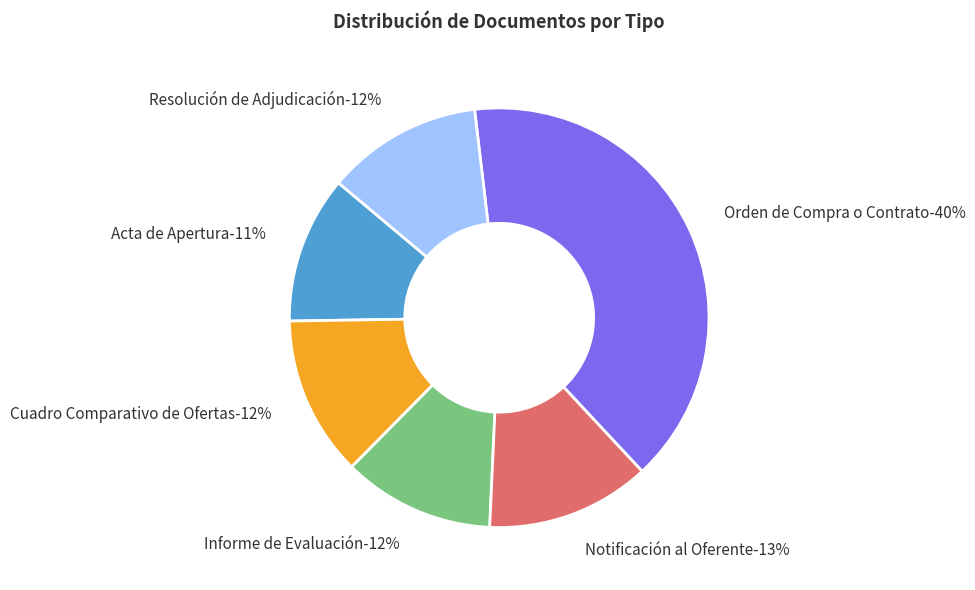

Is there any slice that represents more than half of the pie?

No